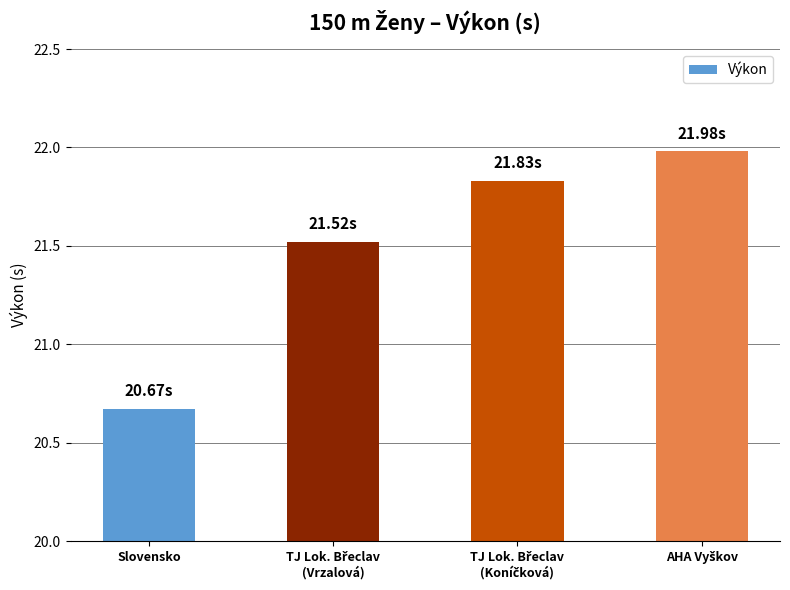

At which category does the chart reach its minimum across all series?

Slovensko